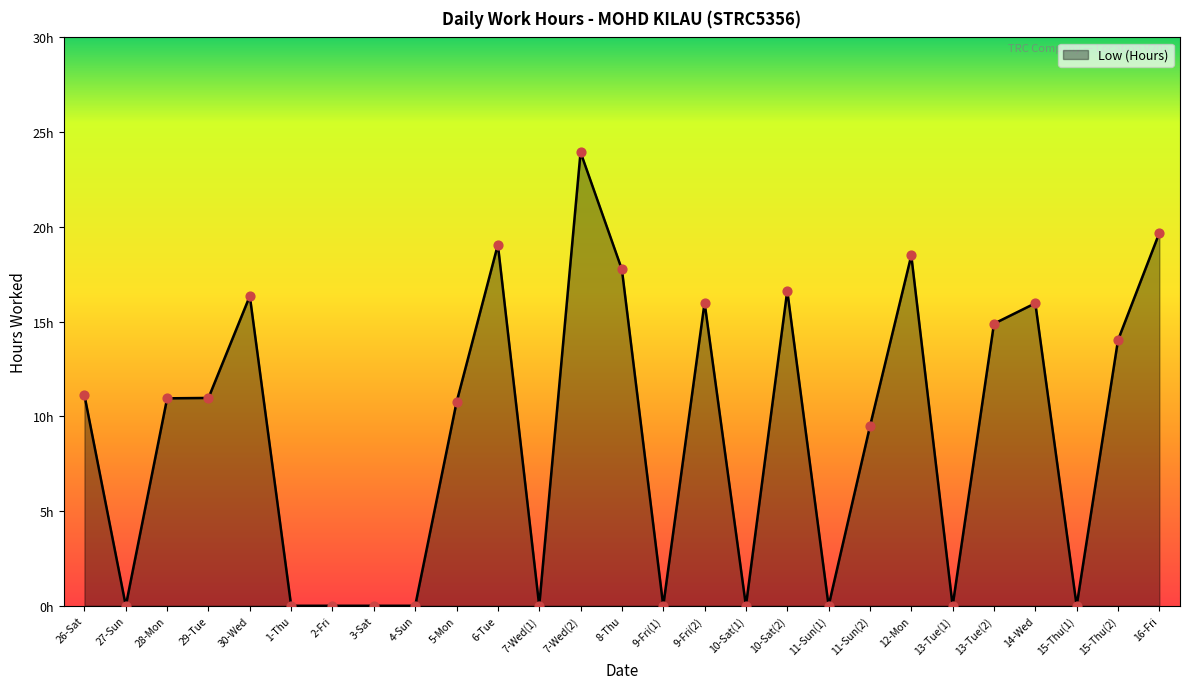

What is the change in value from 8-Thu to 14-Wed?

-1.8